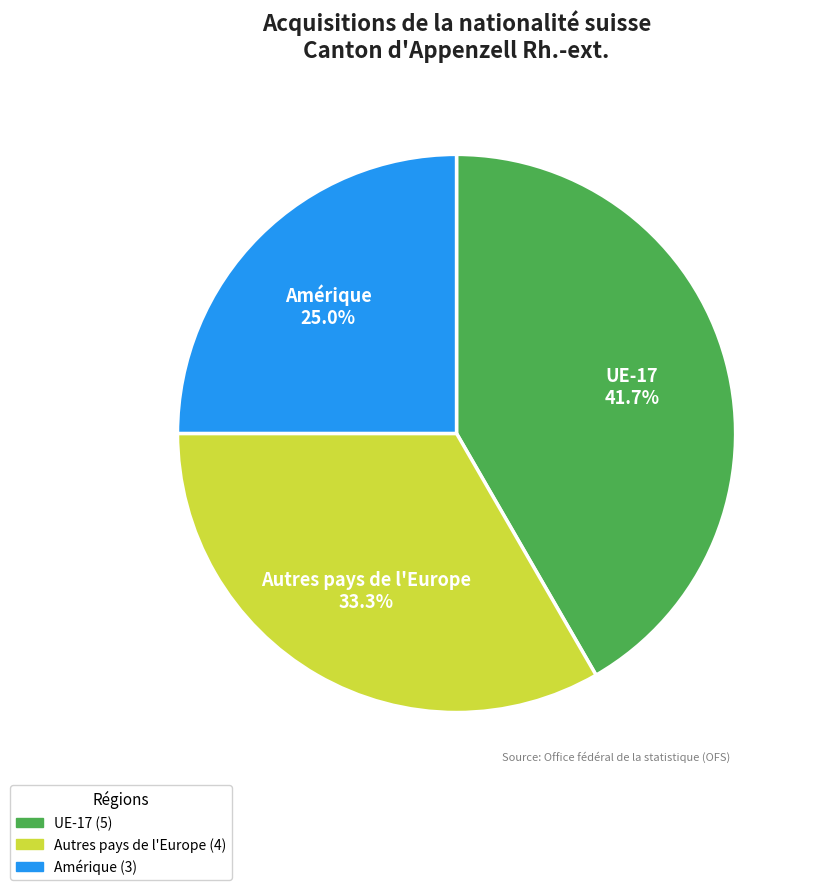

Count the number of slices in the pie.

3